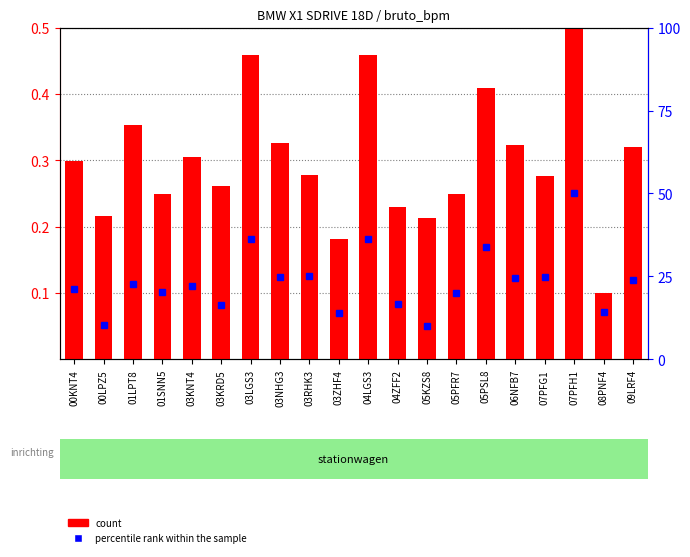

What is the sum of the values at 05PSL8 and 05KZS8?

0.6